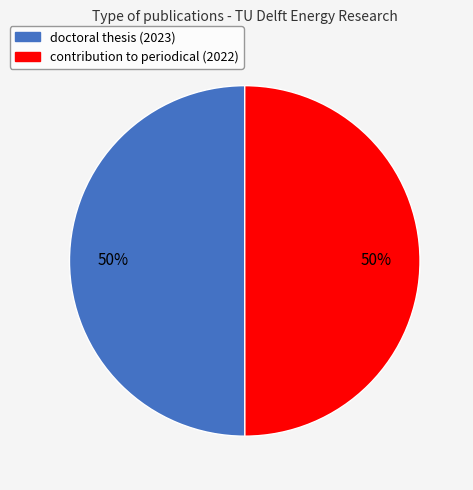

Count the number of slices in the pie.

2